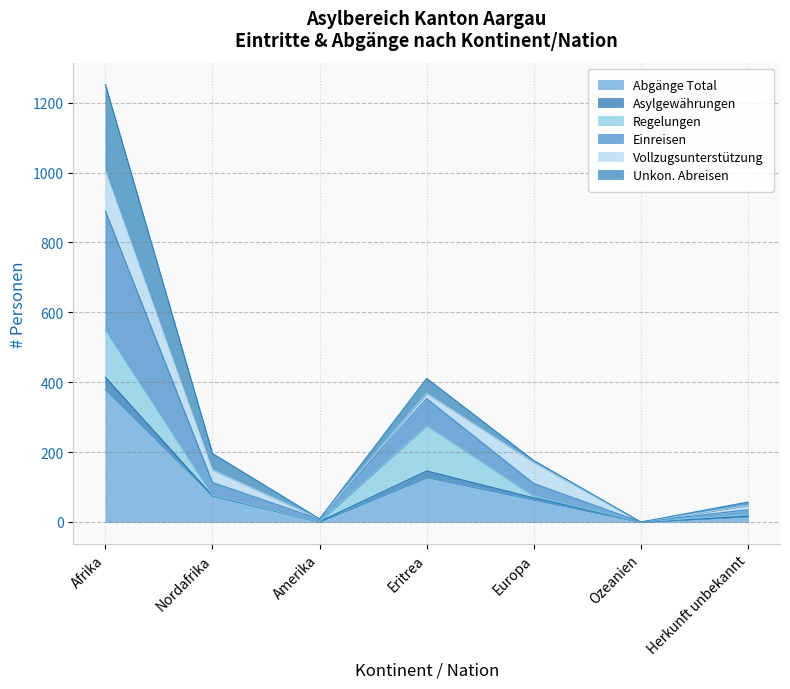

At which category is the sum across all series the highest?

Afrika